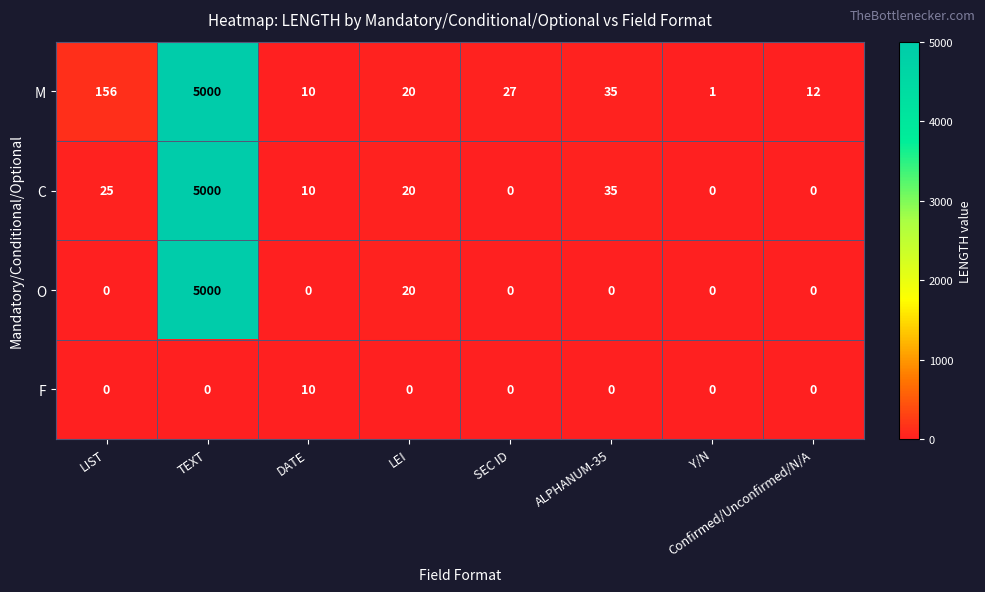

What is the greatest value displayed?

5000